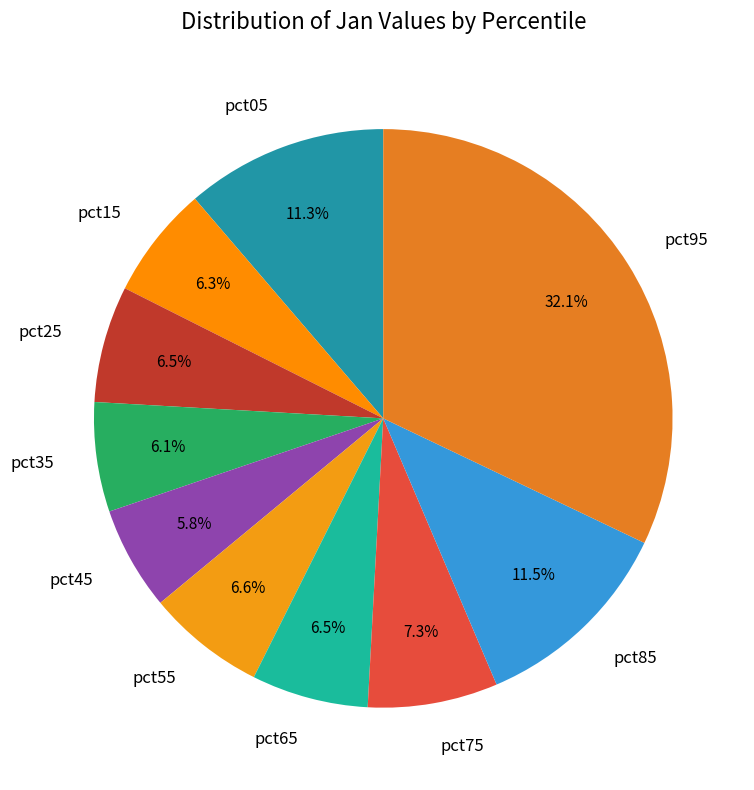

Which category has the biggest portion of the pie?

pct95